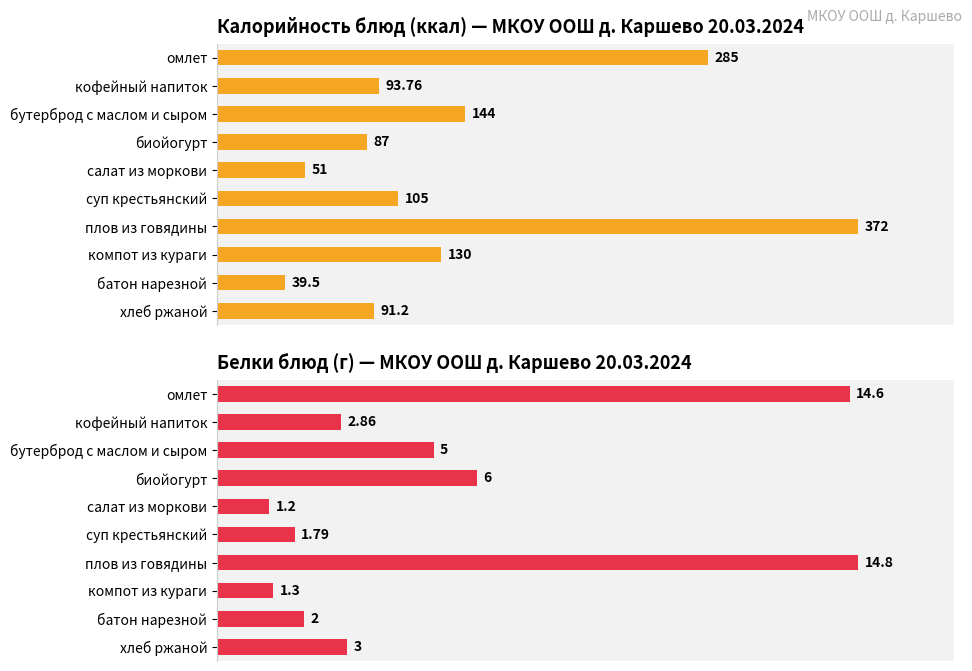

What is the highest value of the Калорийность блюд (ккал) — МКОУ ООШ д. Каршево 20.03.2024 series?

372.0